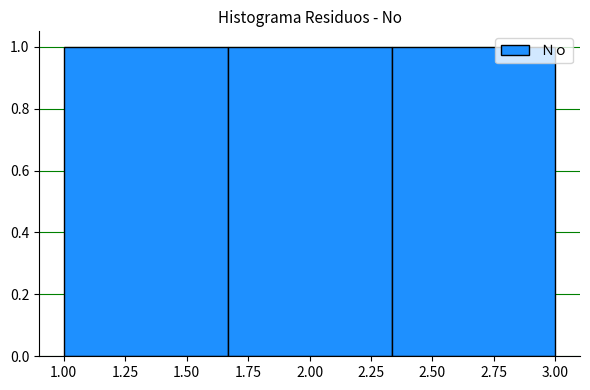

Reading left to right, transcribe this chart: for each bar, give the range it covers on the x-axis and its height. Neither the bar edges nor the heights are printed on the chart, so give them approximately, as read against the axes.

1.00 to 1.65: 1
1.65 to 2.35: 1
2.35 to 3.00: 1